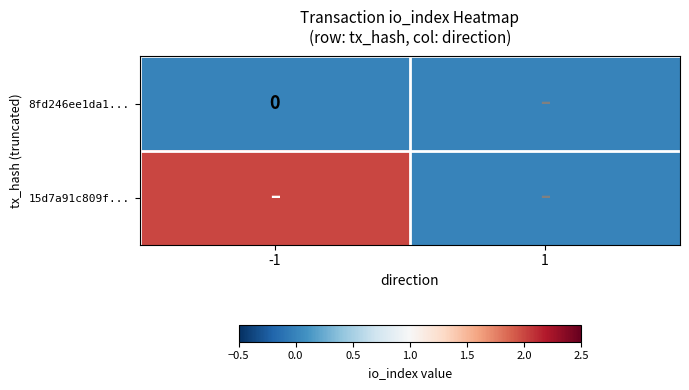

What is the total value across all series at -1?

2